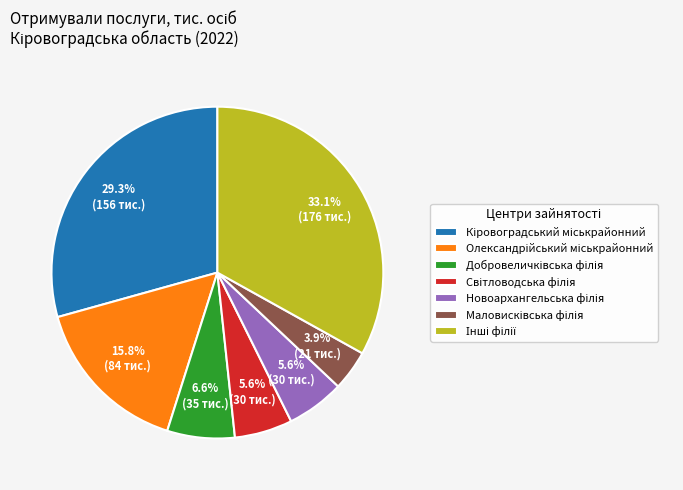

Is there any slice that represents more than half of the pie?

No